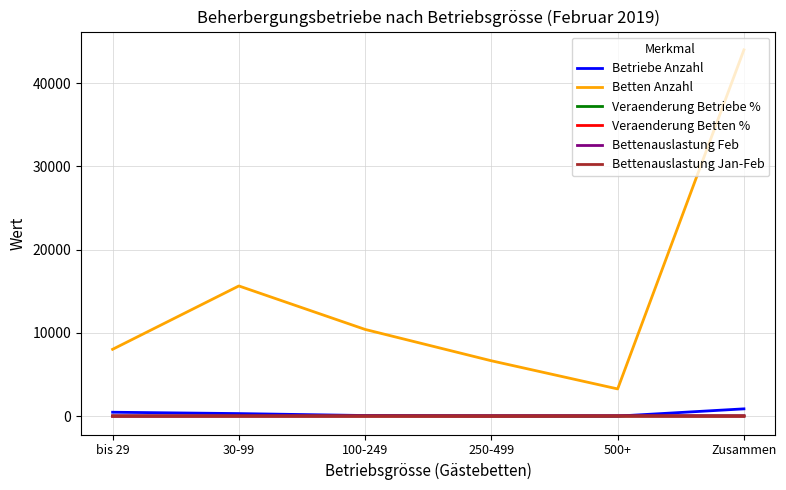

True or false: Betten Anzahl and Veraenderung Betriebe % intersect in this chart.

False